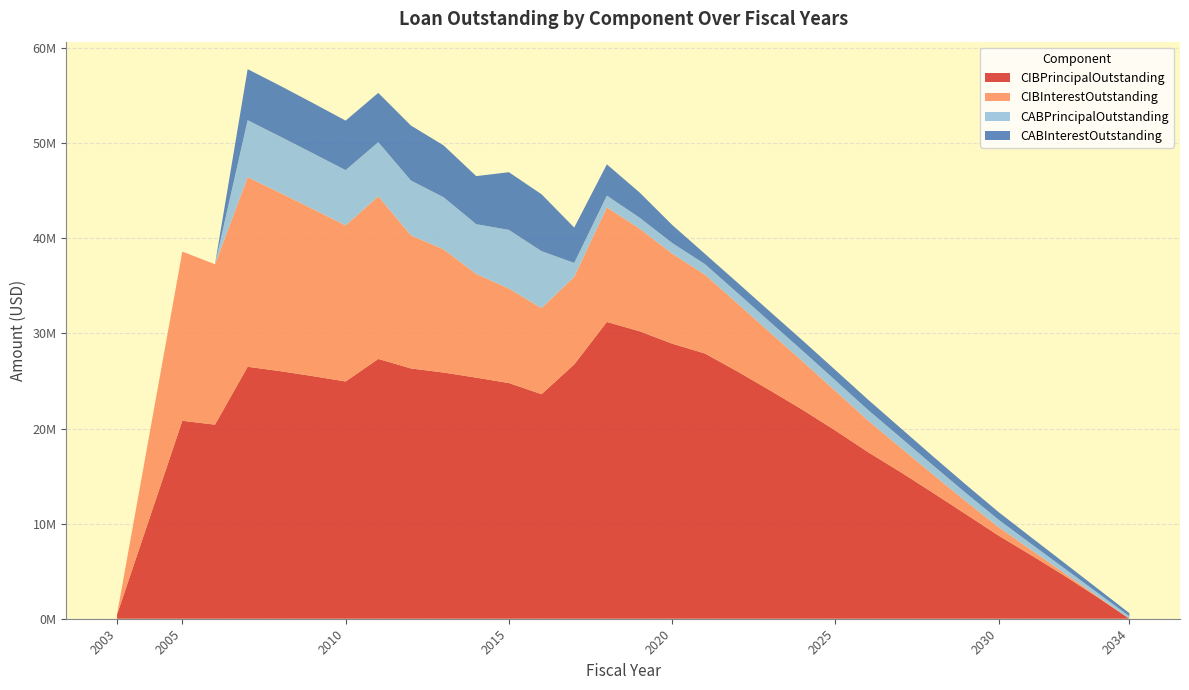

Reading left to right, extract all data points from this chart.

CIBPrincipalOutstanding: 425000.0	20810000.0	20405000.0	26490000.0	26030000.0	25505000.0	24945000.0	27315000.0	26315000.0	25885000.0	25350000.0	24780000.0	23610000.0	26735000.0	31205000.0	30225000.0	28920000.0	27890000.0	25995000.0	24000000.0	21955000.0	19780000.0	17510000.0	15405000.0	13210000.0	10975000.0	8730000.0	6670000.0	4545000.0	2320000.0	0.0
CIBInterestOutstanding: 29750.0	17790603.8	16863676.2	19933240.0	18743366.2	17567623.8	16410412.5	17102401.2	13994498.8	12952216.3	10896208.8	9932818.8	9047518.8	9217635.4	12048037.5	10796937.5	9468937.5	8293287.5	7152487.5	6084887.5	5089612.5	4169312.5	3328187.5	2574637.5	1914237.5	1354837.5	898637.5	546787.5	277337.5	93725.0	0.0
CABPrincipalOutstanding: 0.0	0.0	0.0	5994961.8	5919125.5	5861796.8	5812906.5	5689379.5	5765588.1	5478076.7	5237114.8	6170147.8	5989428.5	1457801.2	1235409.1	1151169.1	1119517.9	1108058.6	1108058.6	1108058.6	1108058.6	1108058.6	1108058.6	1053717.6	963385.6	871090.8	768476.4	634890.2	504640.2	382571.3	265929.3
CABInterestOutstanding: 0.0	0.0	0.0	5365038.2	5335874.5	5283203.2	5202093.5	5180620.5	5779411.9	5451923.3	5052885.2	6064852.2	5980571.5	3717198.8	3284590.9	2648830.9	1895482.1	1081941.4	1081941.4	1081941.4	1081941.4	1081941.4	1081941.4	996282.3	941614.4	878909.2	801523.6	690109.8	570359.8	447428.7	319070.7